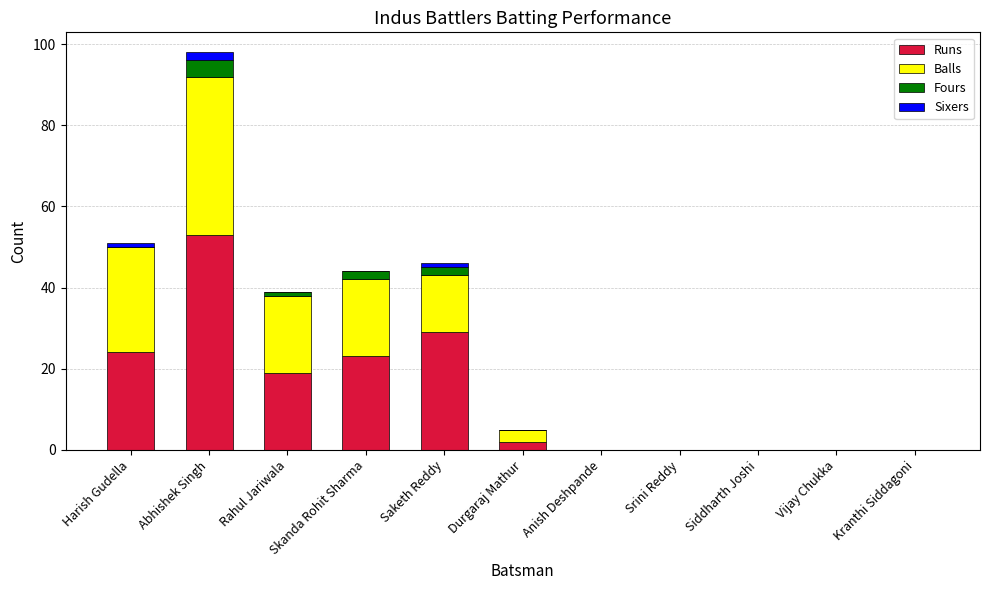

Is it true that Runs equals 24 at Siddharth Joshi?

False